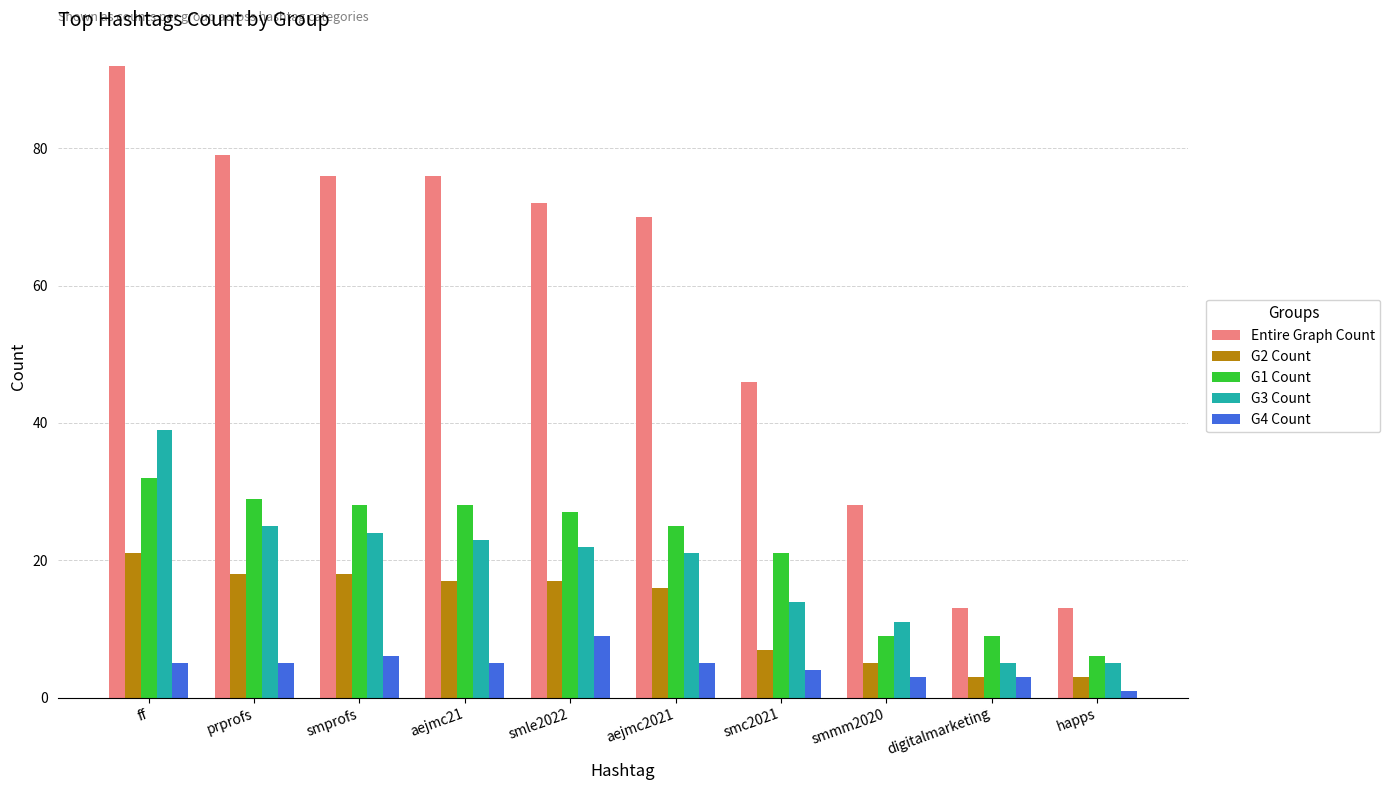

What are all the series names shown in the legend?

Entire Graph Count, G2 Count, G1 Count, G3 Count, G4 Count